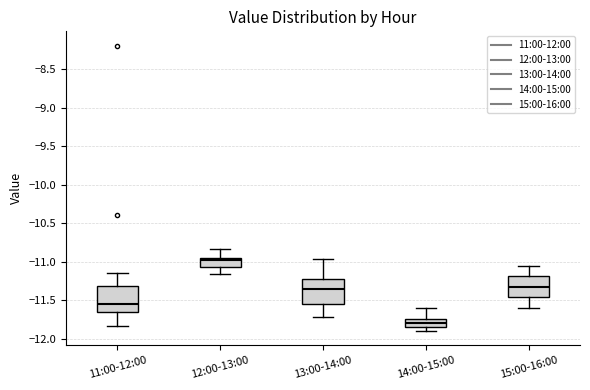

Reading left to right, transcribe this box plot: for each box, give where its median line is, the range the box spans, and where its two whiskers end, as read against the y-axis. The values are not printed on the chart, so give them approximately, as read against the axis.

11:00-12:00: median -11.55, box -11.65 to -11.30, whiskers -11.85 to -11.15
12:00-13:00: median -10.95 (just below the box's upper edge), box -11.05 to -10.95, whiskers -11.15 to -10.85
13:00-14:00: median -11.35, box -11.55 to -11.20, whiskers -11.70 to -10.95
14:00-15:00: median -11.80, box -11.85 to -11.75, whiskers -11.90 to -11.60
15:00-16:00: median -11.30, box -11.45 to -11.20, whiskers -11.60 to -11.05